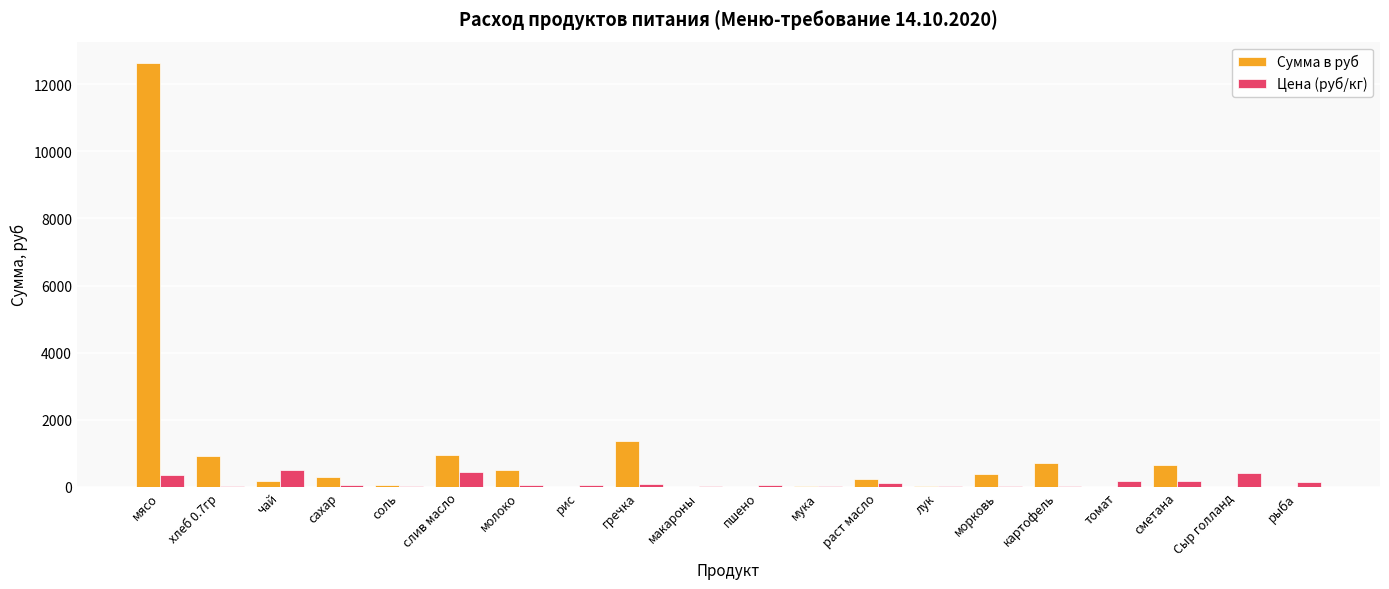

Is it true that Сумма в руб equals 290.8 at хлеб 0.7гр?

False